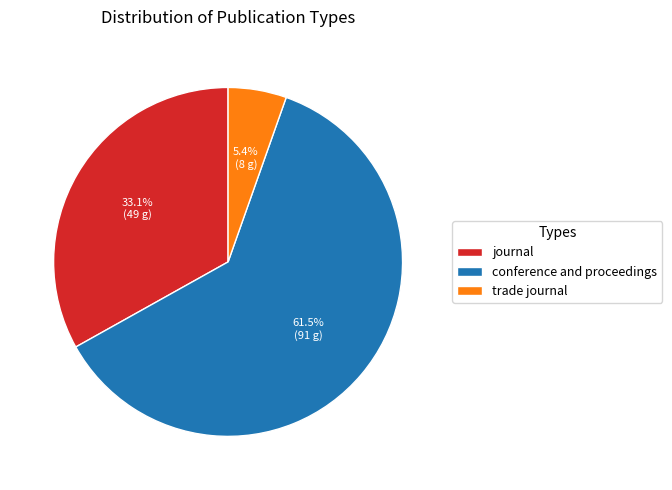

To the nearest percent, what is the average slice percentage?

33%